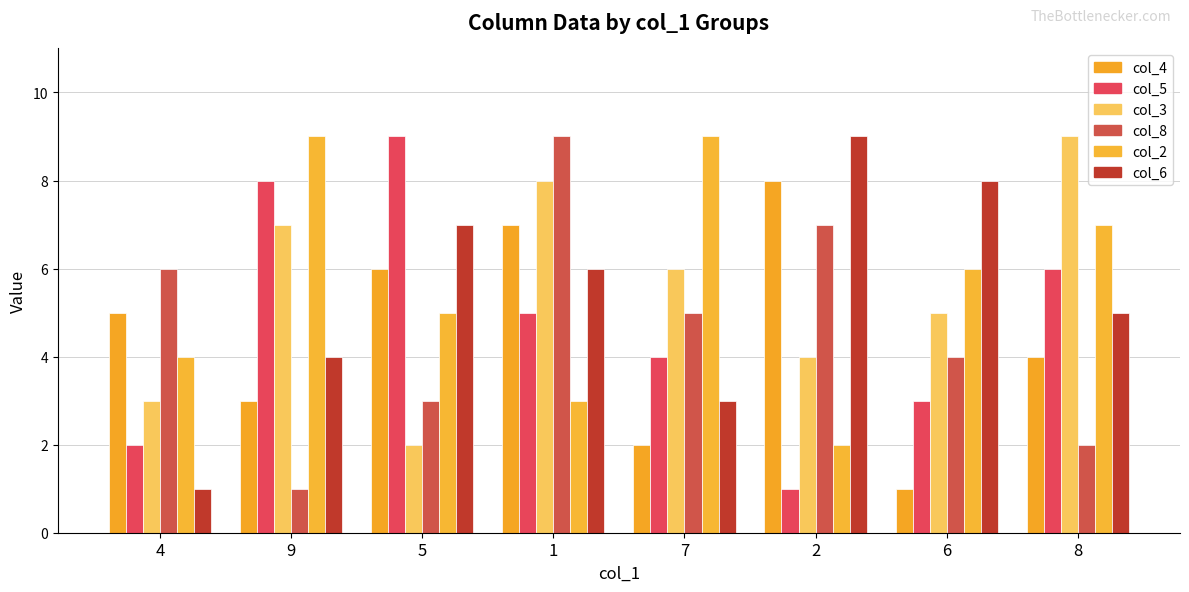

True or false: col_3 has a value of 12 at 9.

False